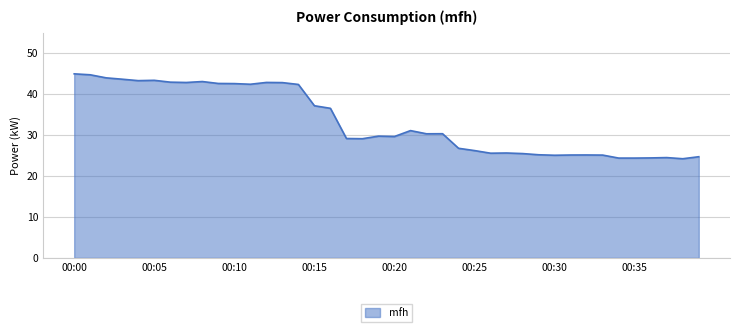

How many lines are shown in the chart?

1